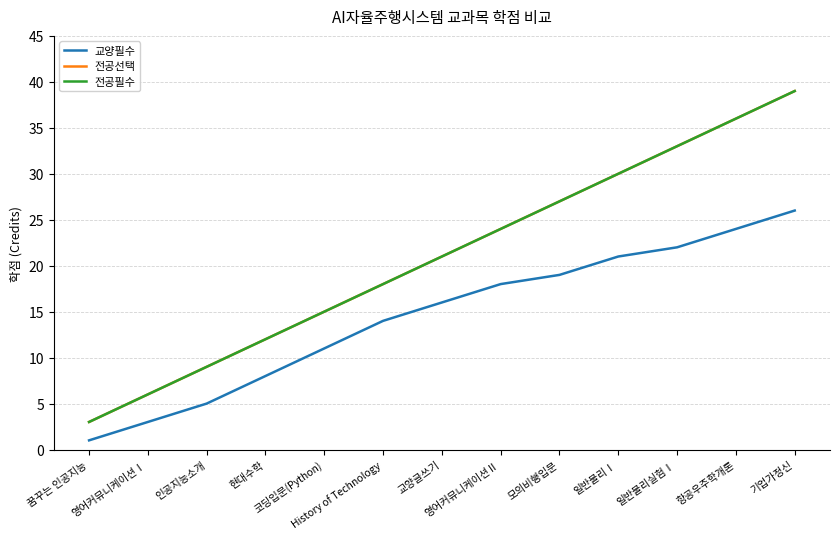

Between 일반물리Ⅰ and 현대수학, which is larger?

일반물리Ⅰ